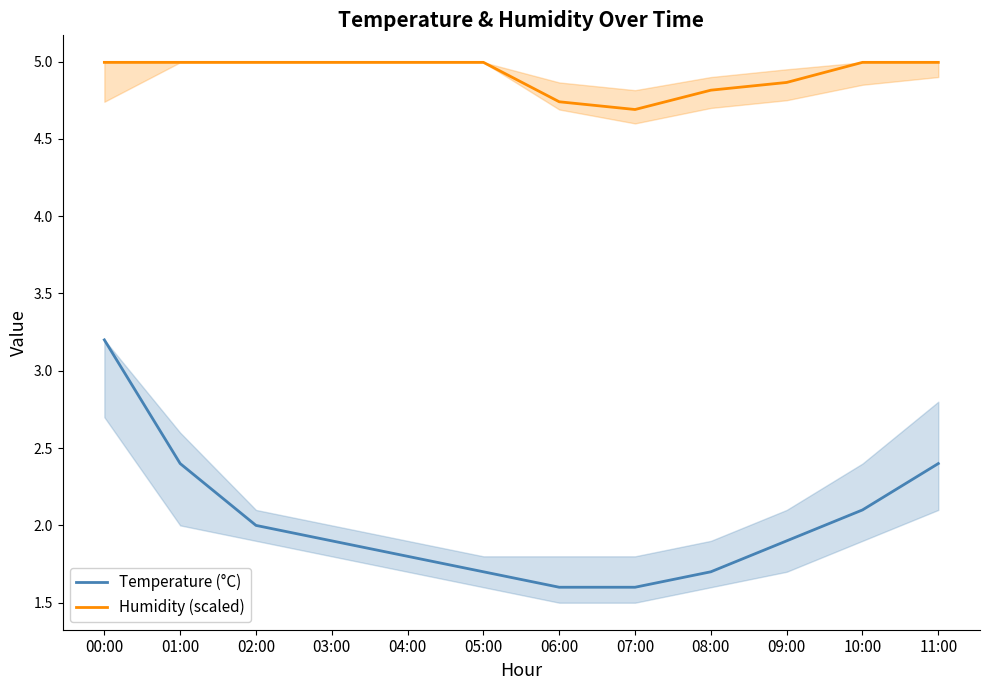

What is the value of the Humidity (scaled) point at the 12th from the left?

5.0